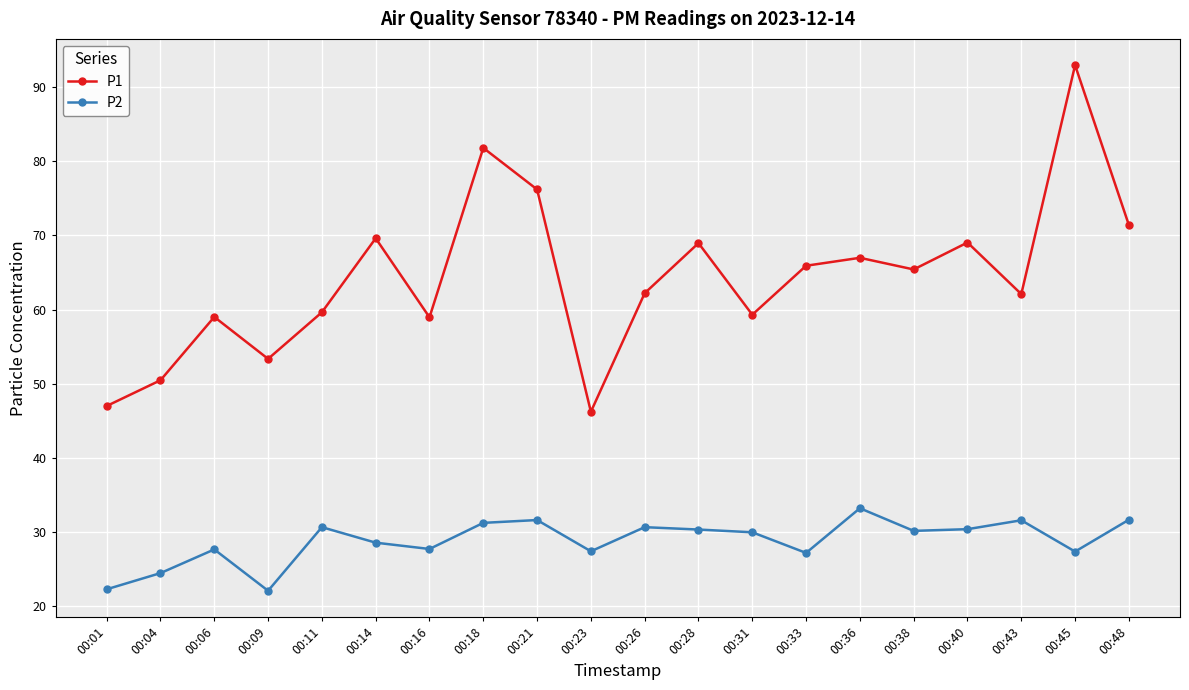

Count the number of data series in this chart.

2